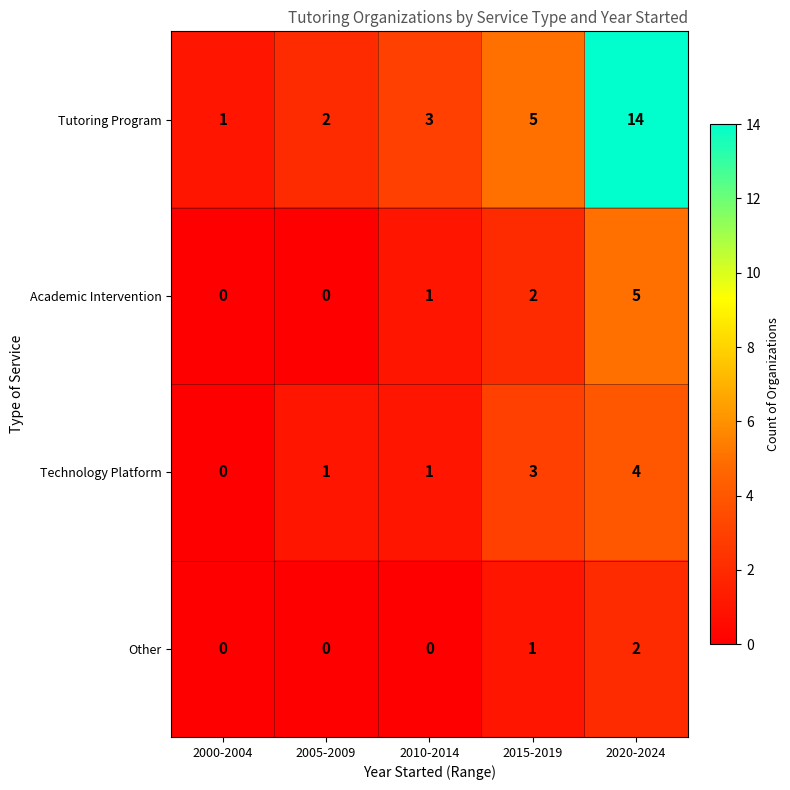

Count the Technology Platform values in the range 1 to 3.

3